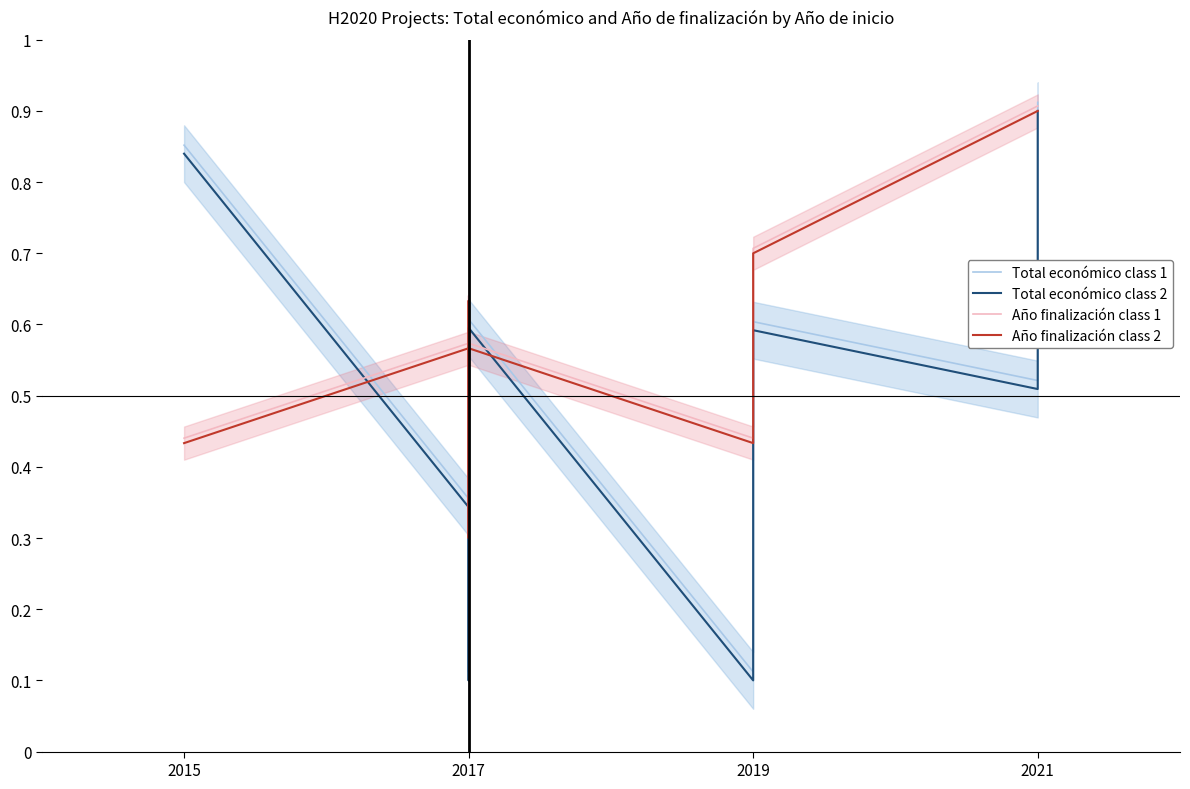

True or false: Total económico class 1 and Total económico class 2 intersect in this chart.

False